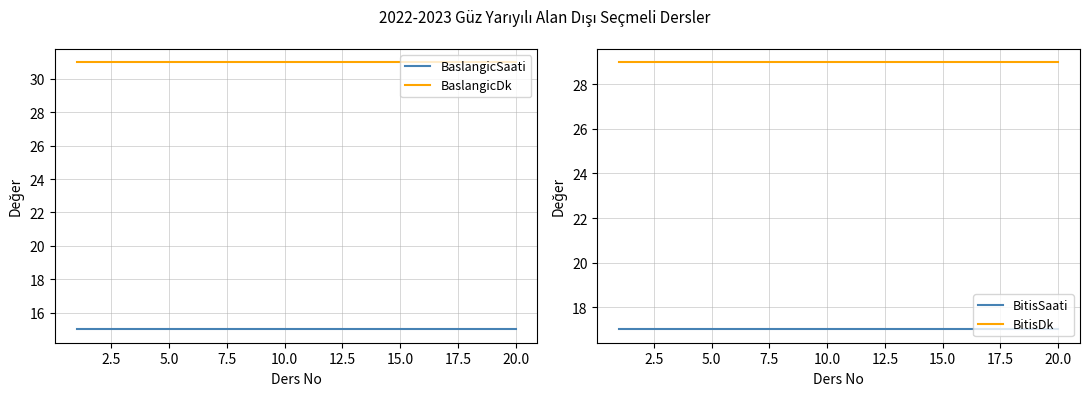

Reading right to left, list all the values displayed in this chart.

BaslangicSaati: 15	15	15	15	15	15	15	15	15	15	15	15	15	15	15	15	15	15	15	15
BaslangicDk: 31	31	31	31	31	31	31	31	31	31	31	31	31	31	31	31	31	31	31	31
BitisSaati: 17	17	17	17	17	17	17	17	17	17	17	17	17	17	17	17	17	17	17	17
BitisDk: 29	29	29	29	29	29	29	29	29	29	29	29	29	29	29	29	29	29	29	29